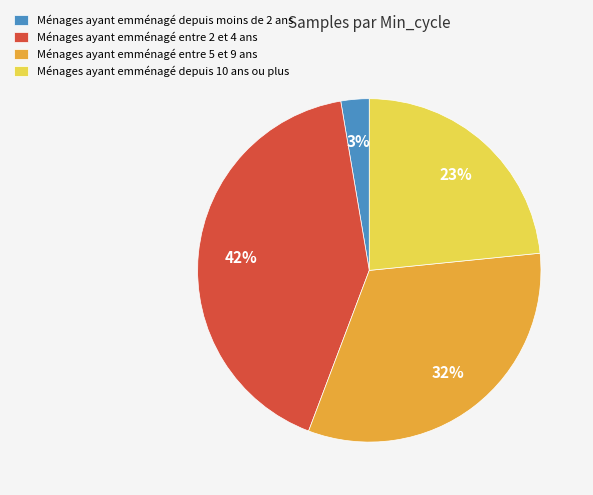

Which has a higher value, Ménages ayant emménagé depuis 10 ans ou plus or Ménages ayant emménagé depuis moins de 2 ans?

Ménages ayant emménagé depuis 10 ans ou plus